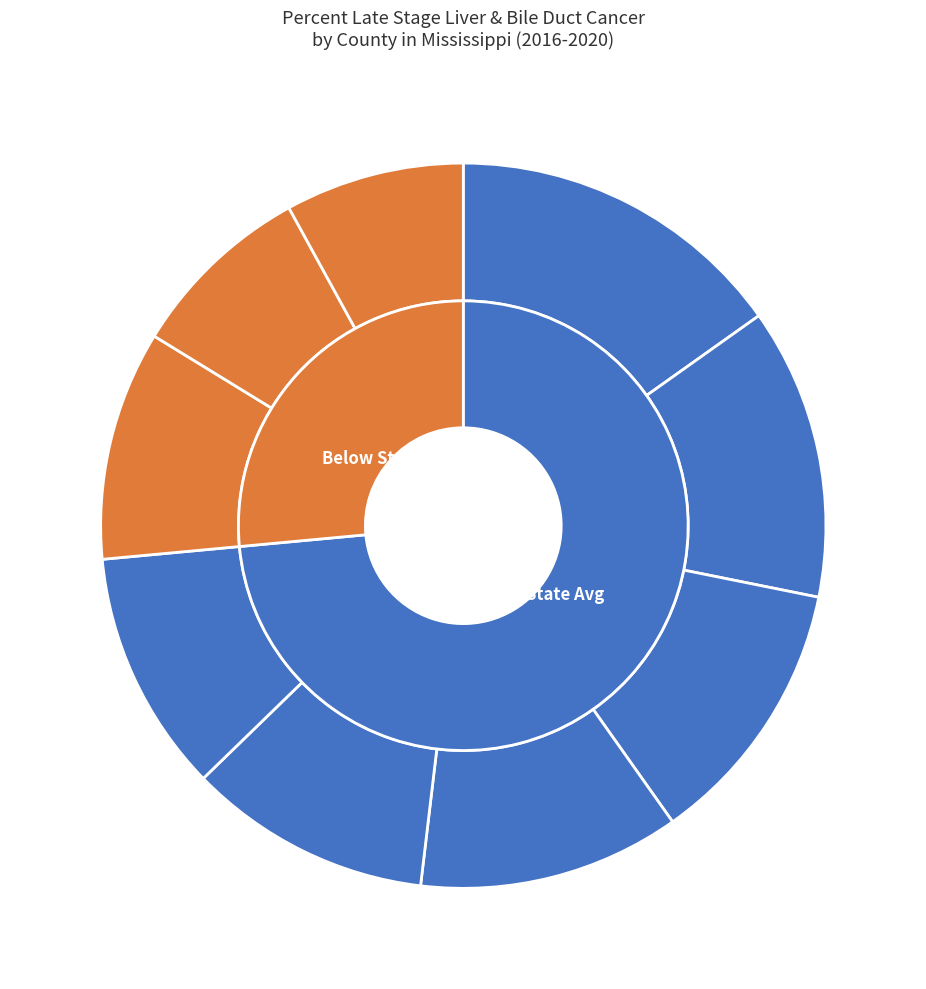

How many slices are in this pie chart?

9